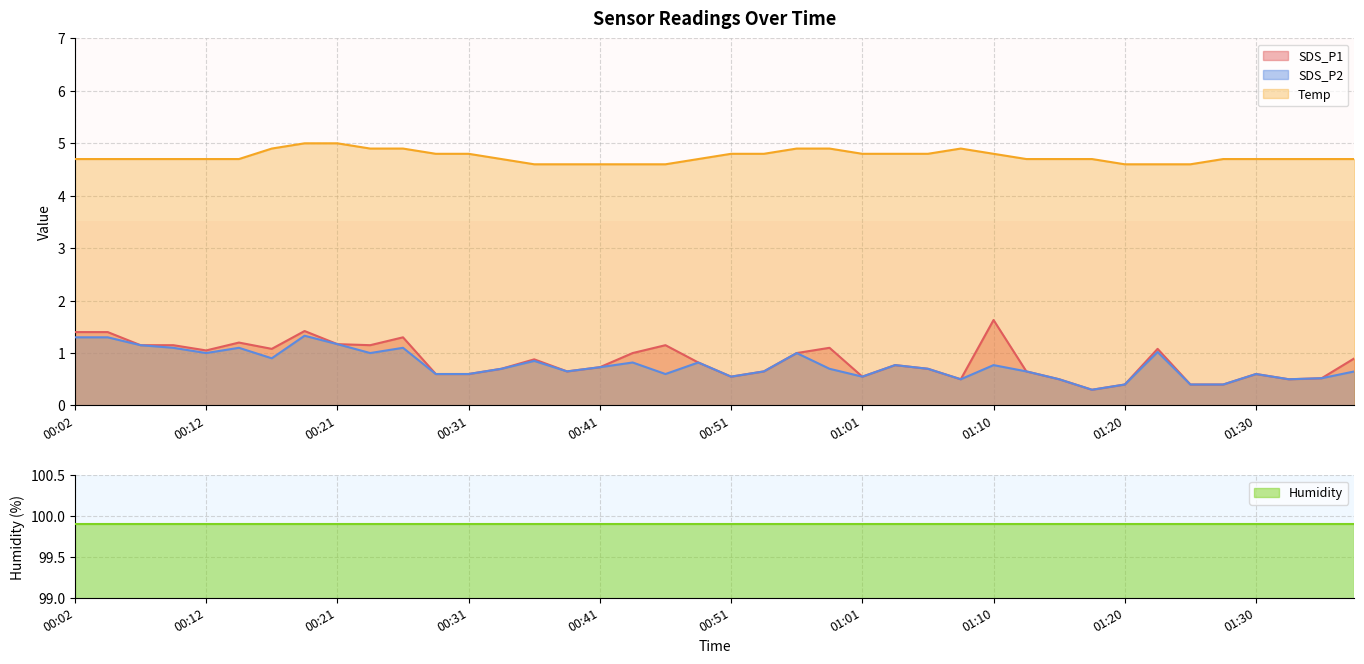

What is the minimum value for Temp?

4.6